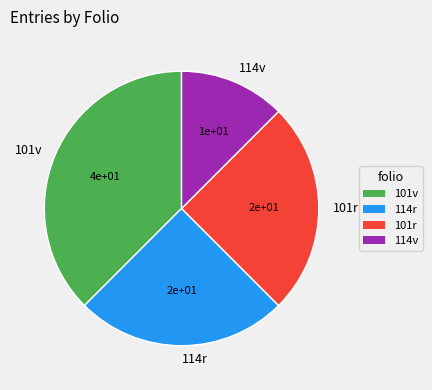

Which category has the biggest portion of the pie?

101v